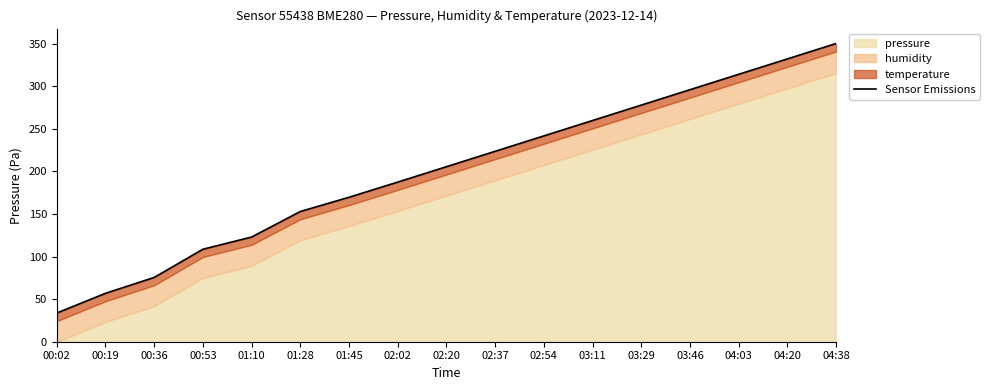

What is the label of the 5th point from the left?

01:10